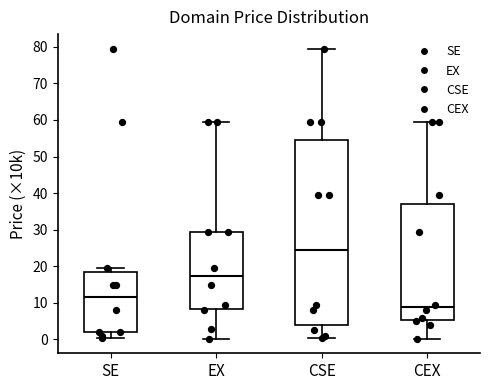

Which box has the highest median line?

CSE